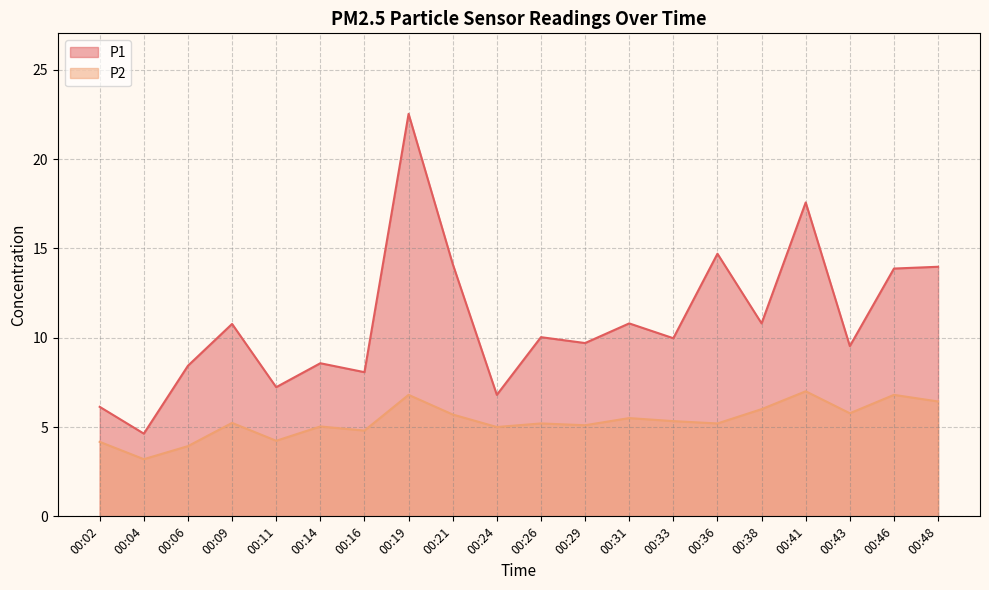

What is the sum of the P2 values at 00:14 and 00:29?

10.1